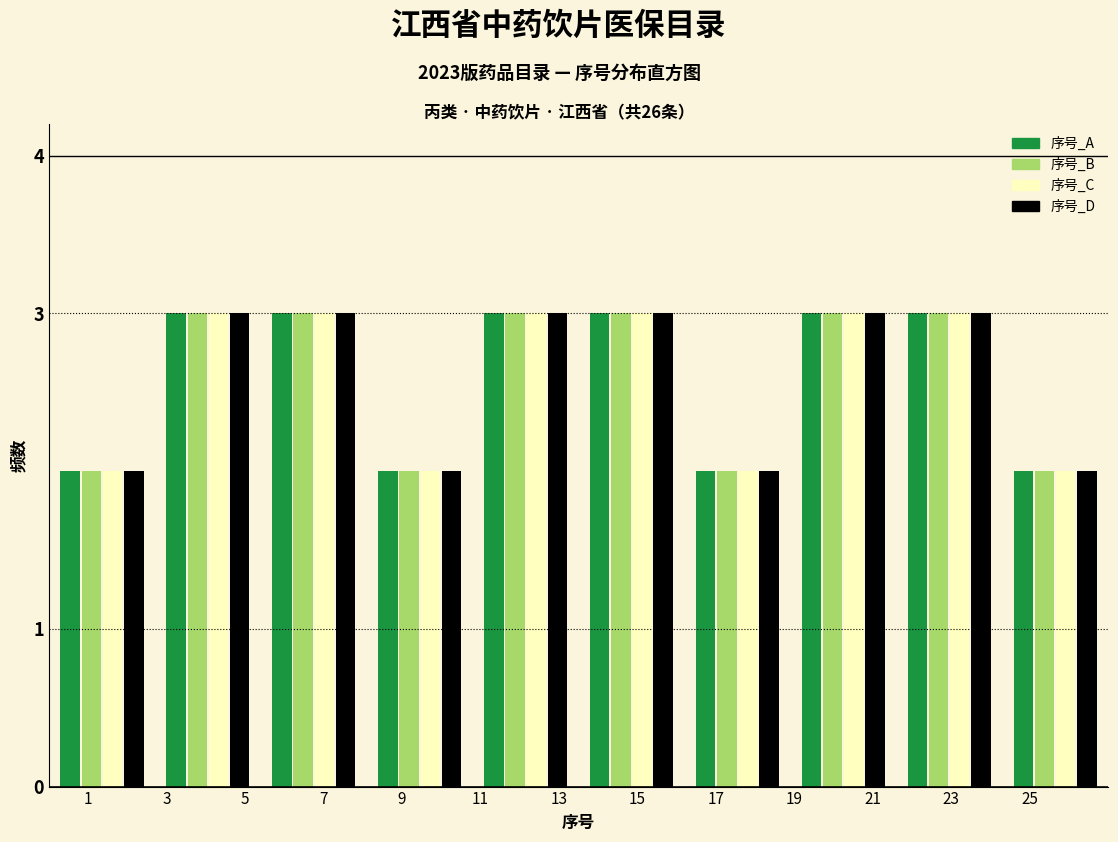

Reading left to right, transcribe this chart: for each range on the x-axis, give the height of each series' bar. Neither the bar edges nor the heights are printed on the chart, so give them approximately, as read against the axes.

0.0 to 2.7: 序号_A=2	序号_B=2	序号_C=2	序号_D=2
2.7 to 5.4: 序号_A=3	序号_B=3	序号_C=3	序号_D=3
5.4 to 8.1: 序号_A=3	序号_B=3	序号_C=3	序号_D=3
8.1 to 10.8: 序号_A=2	序号_B=2	序号_C=2	序号_D=2
10.8 to 13.5: 序号_A=3	序号_B=3	序号_C=3	序号_D=3
13.5 to 16.2: 序号_A=3	序号_B=3	序号_C=3	序号_D=3
16.2 to 18.9: 序号_A=2	序号_B=2	序号_C=2	序号_D=2
18.9 to 21.6: 序号_A=3	序号_B=3	序号_C=3	序号_D=3
21.6 to 24.3: 序号_A=3	序号_B=3	序号_C=3	序号_D=3
24.3 to 27.0: 序号_A=2	序号_B=2	序号_C=2	序号_D=2